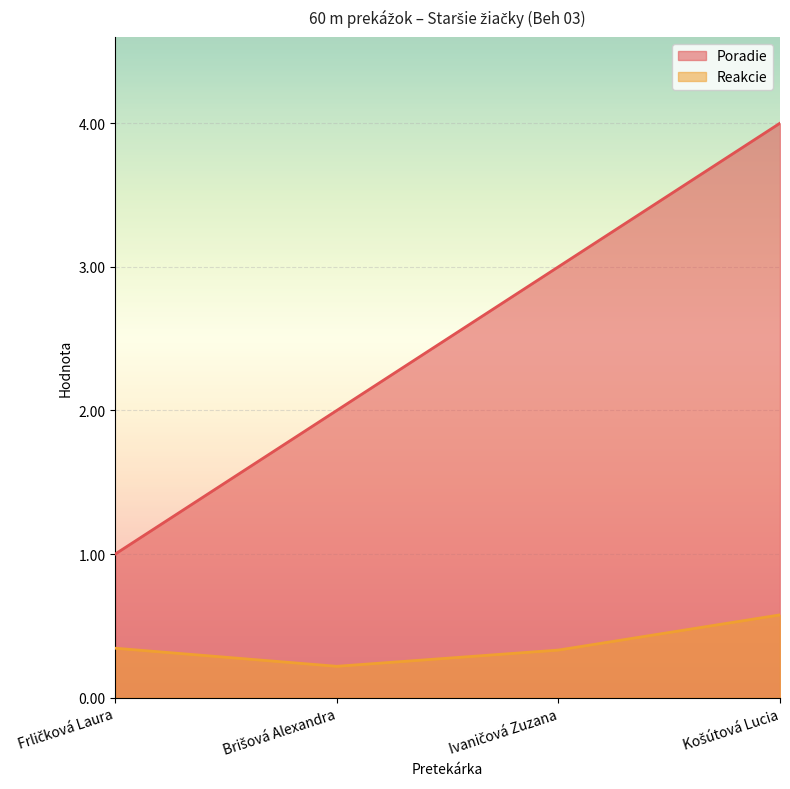

True or false: Reakcie has more than 2 interior local peaks.

False